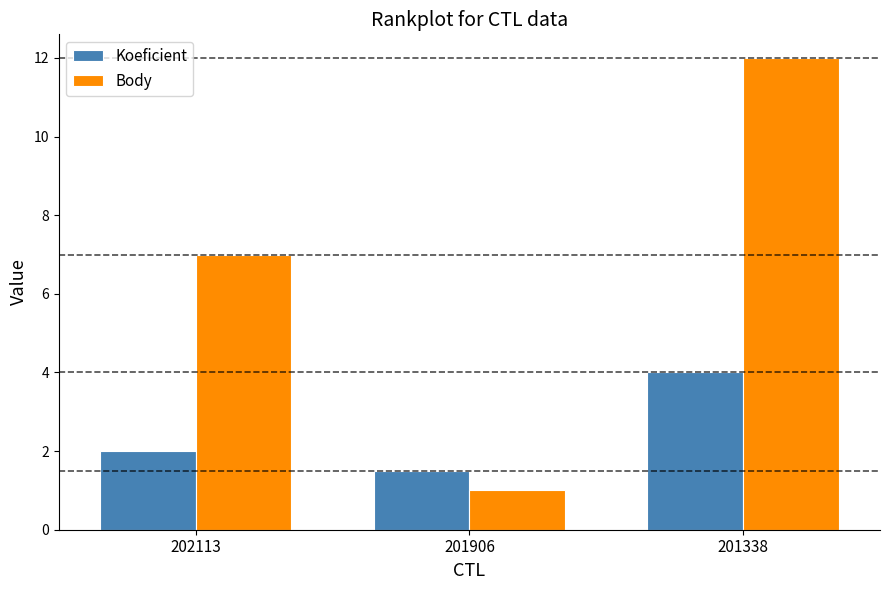

How many bars are there in each group?

2